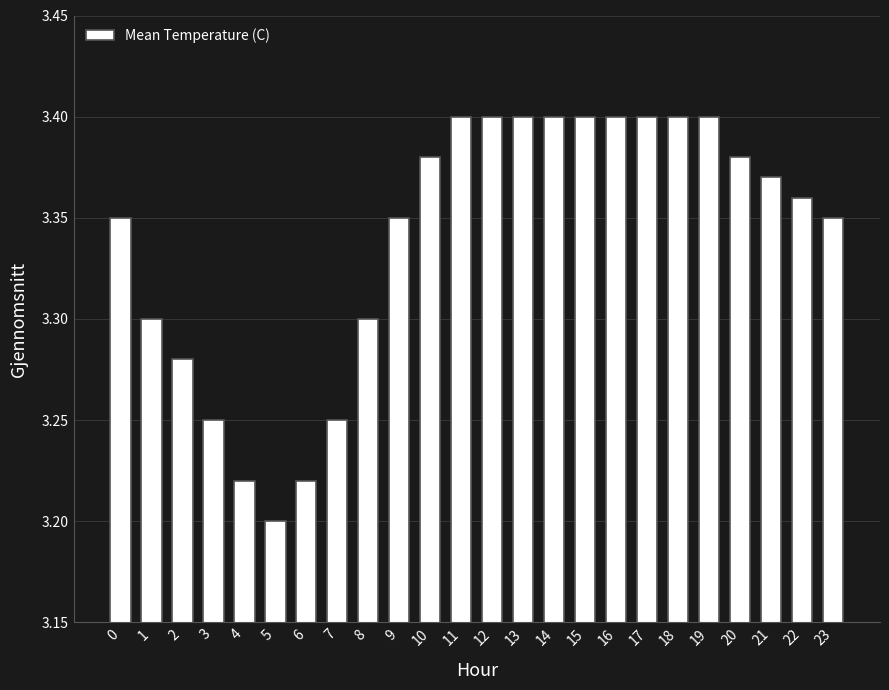

True or false: the data shows 1.8 at 8.

False